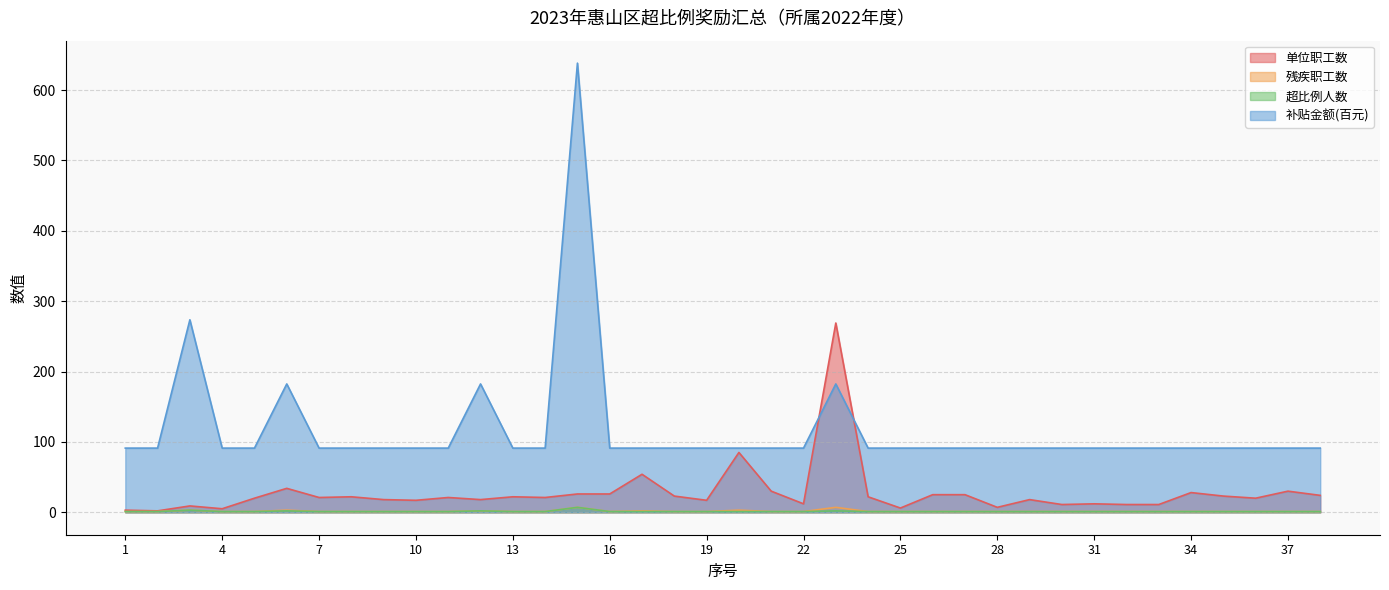

Which series has the largest range (max minus min)?

补贴金额(百元)